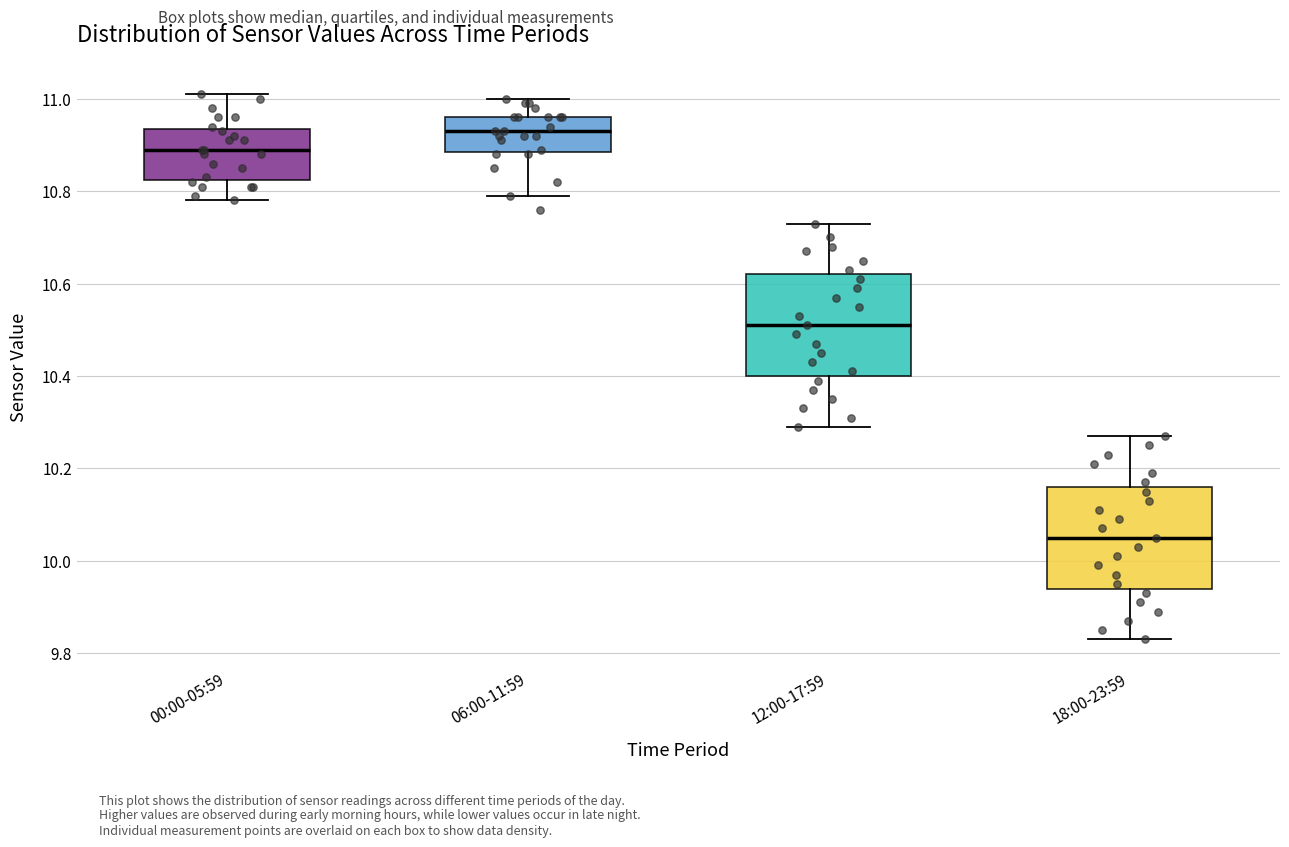

Which box's median line is the lowest?

18:00-23:59